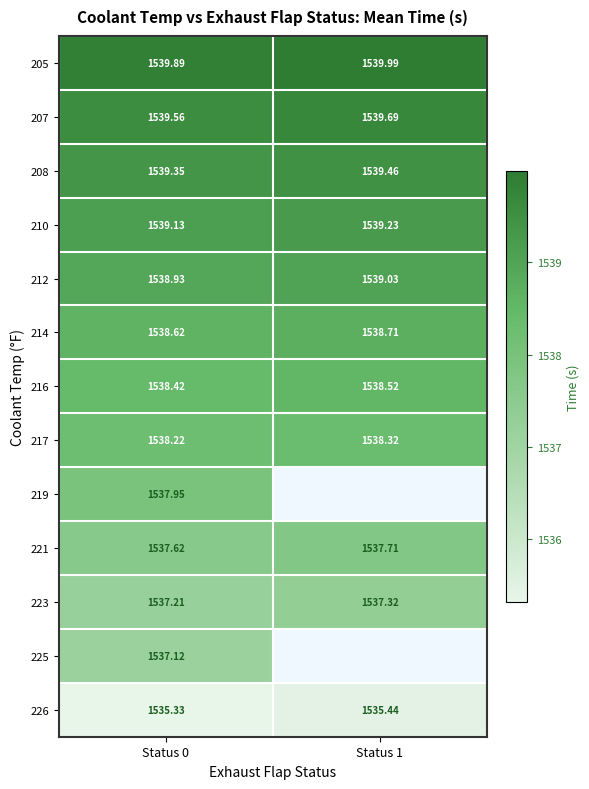

What is the difference between the highest and lowest values at Status 0?

4.6